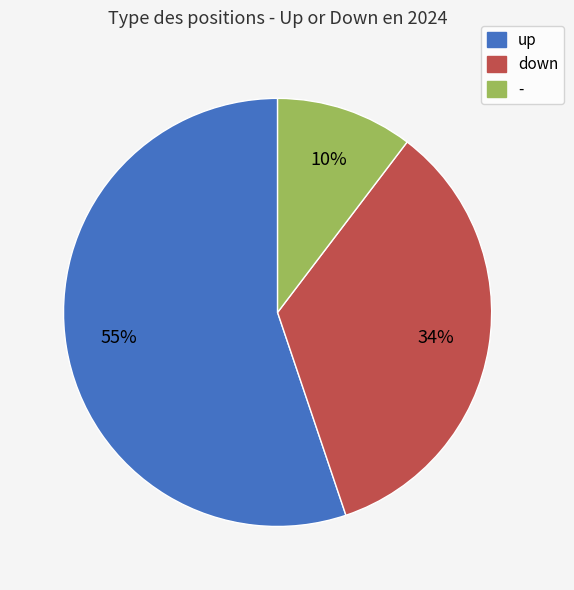

Approximately how many times larger is the value at down compared to up?

0.6